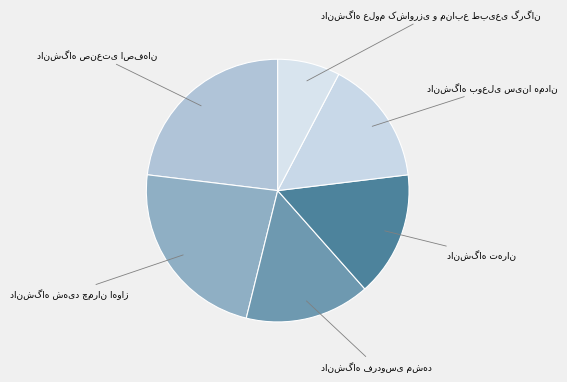

Count the number of slices in the pie.

6